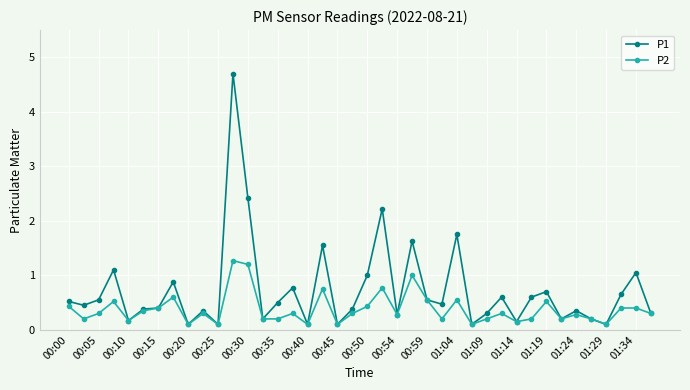

Rank the series by their maximum value, from lowest to highest.

P2, P1